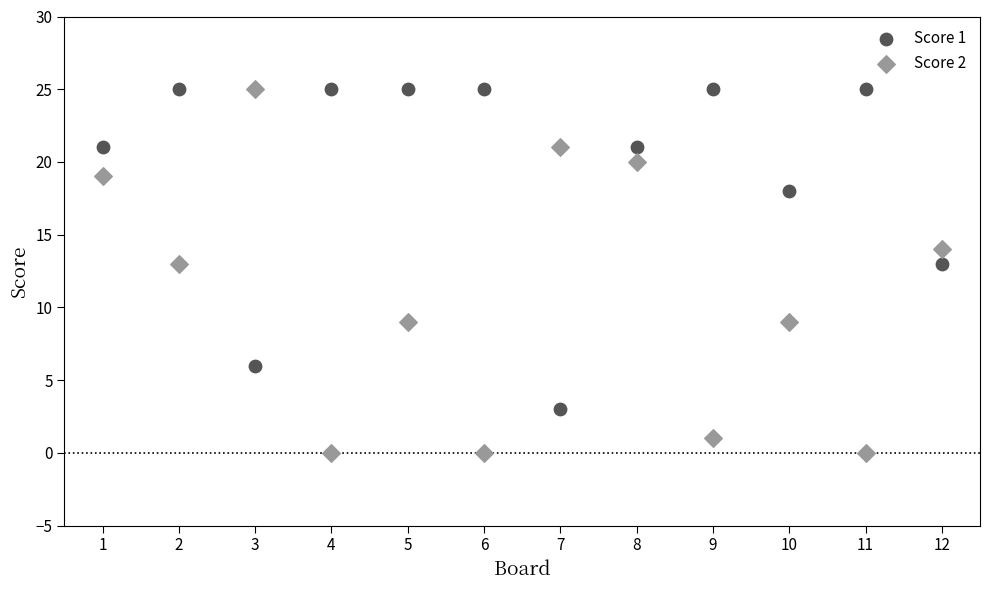

What are all the series names shown in the legend?

Score 1, Score 2